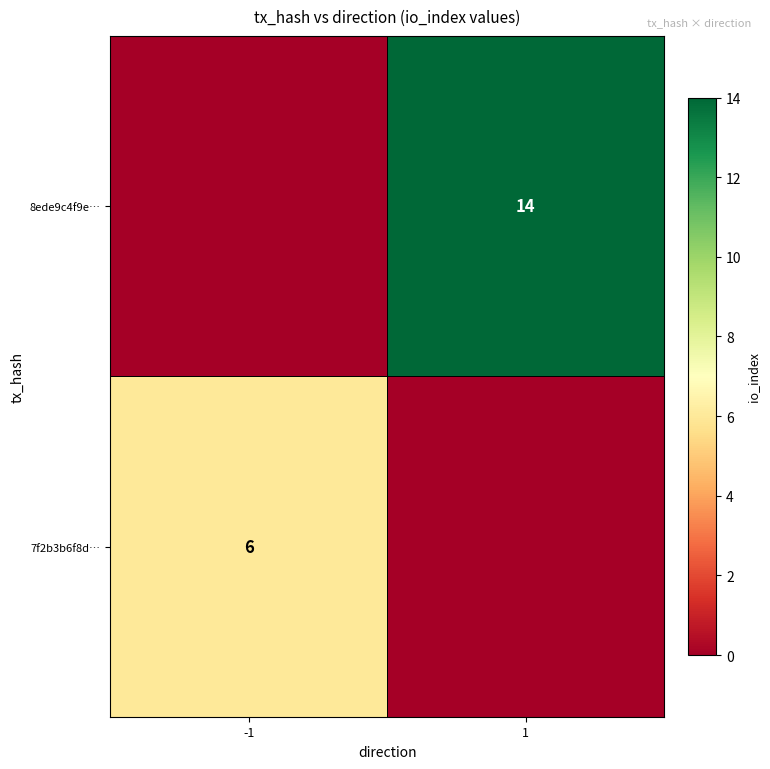

Is the value of 7f2b3b6f8d… at -1 greater than the value of 8ede9c4f9e… at 1?

No